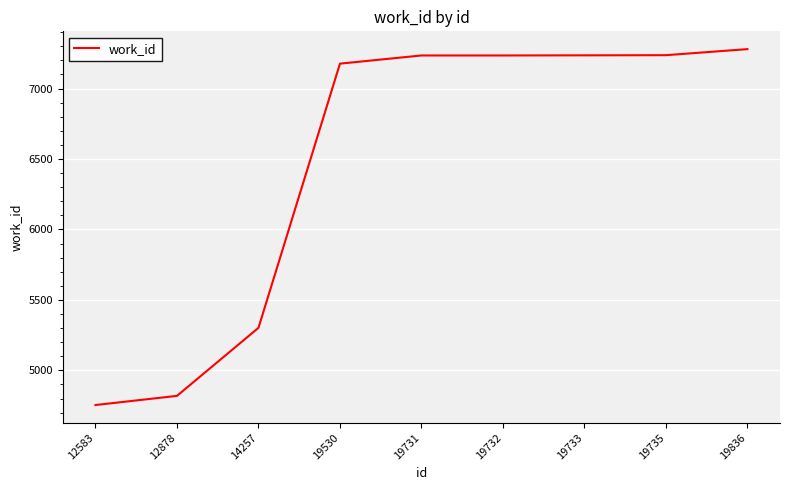

At which label is the value closest to 6017?

14257